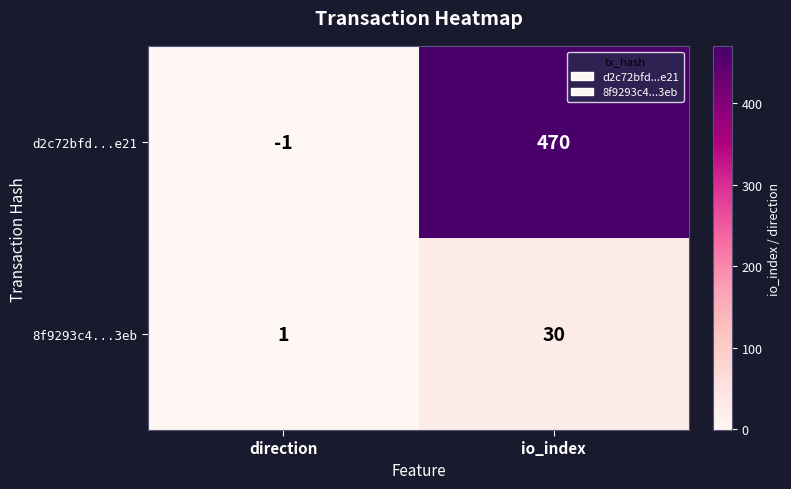

Between direction and io_index, which series saw the biggest shift?

d2c72bfd...e21